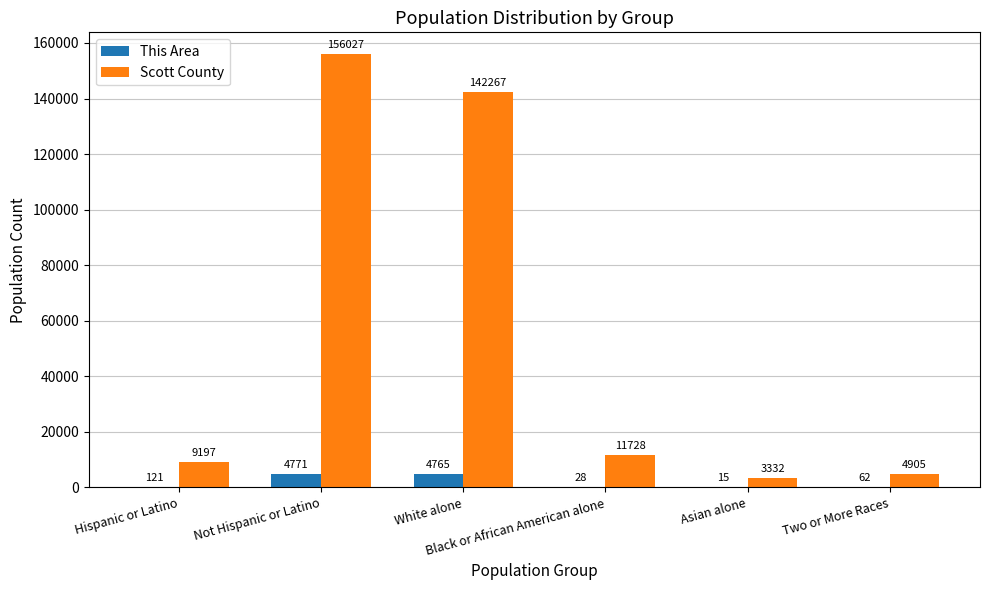

What is the average value of the Scott County series?

54576